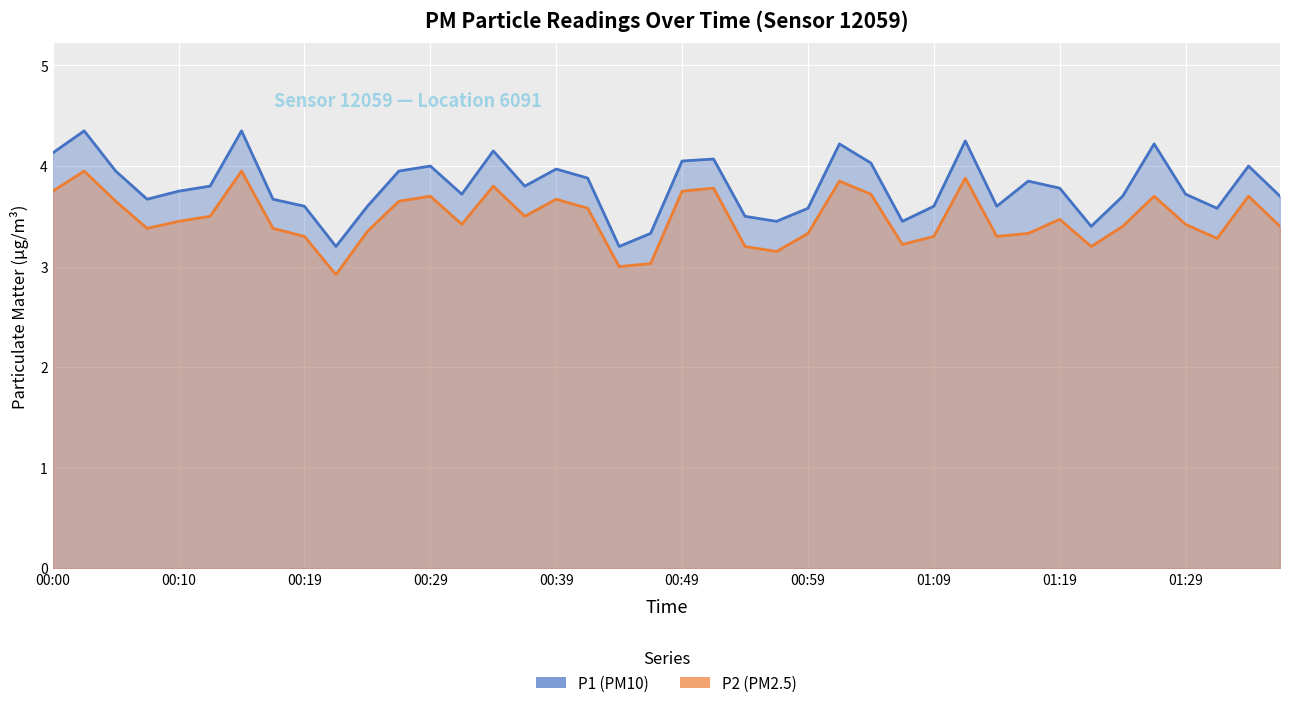

Which category has the highest value across all series?

00:02